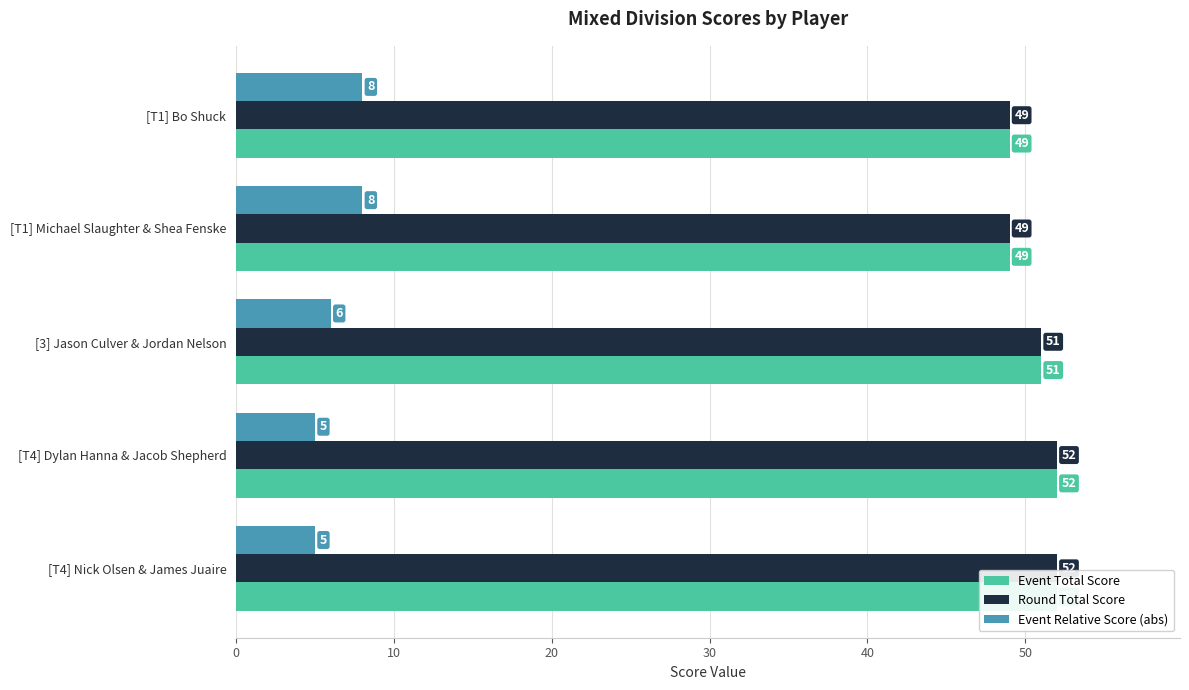

What is the approximate value of Round Total Score at [T1] Bo Shuck?

49